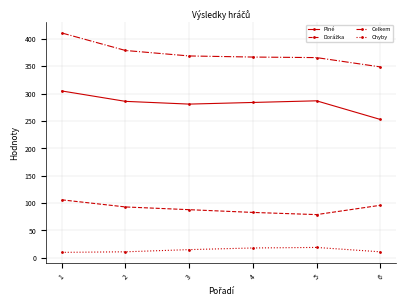

True or false: Plné and Celkem intersect in this chart.

False